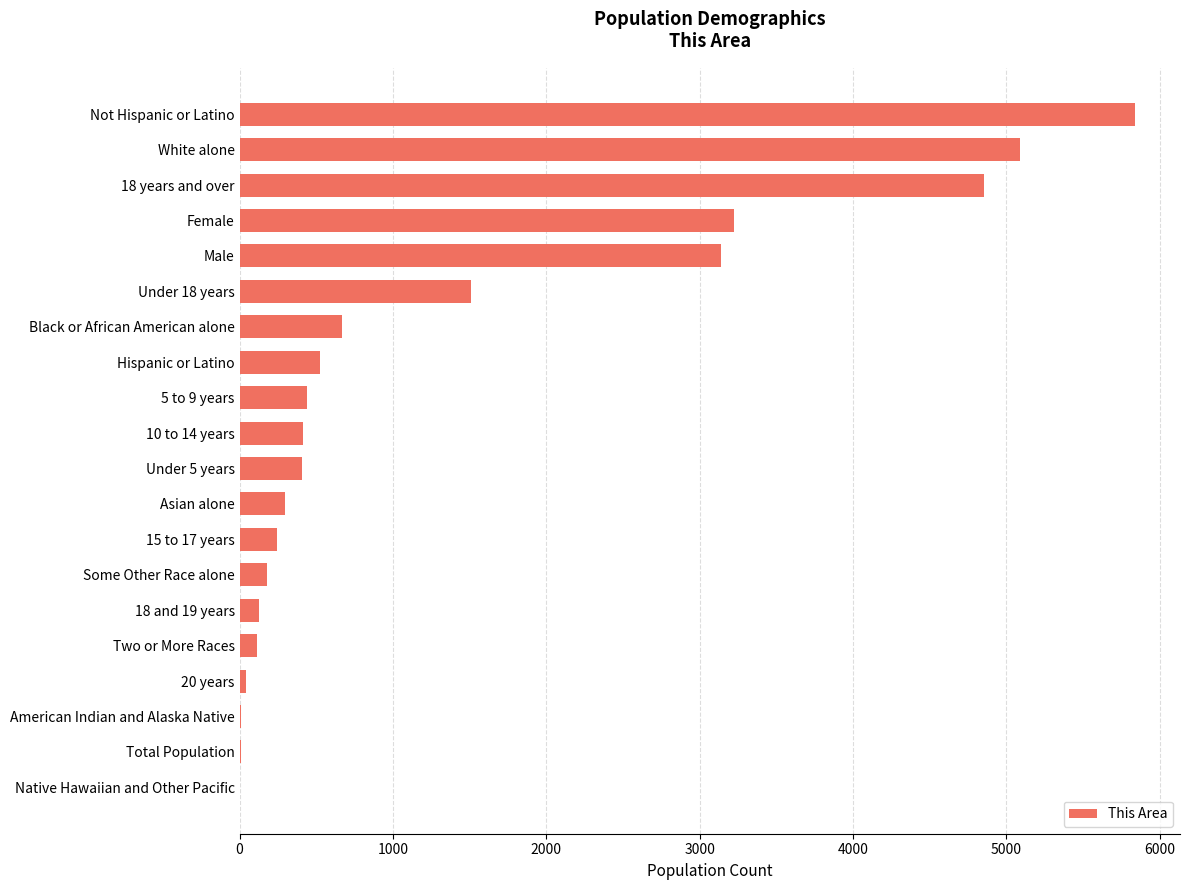

Between White alone and 20 years, which is larger?

White alone